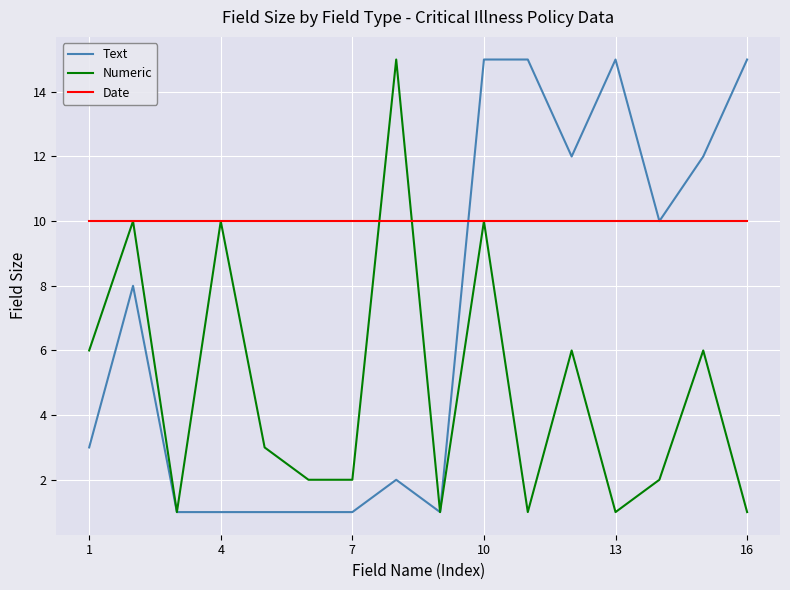

What are all the series names shown in the legend?

Text, Numeric, Date